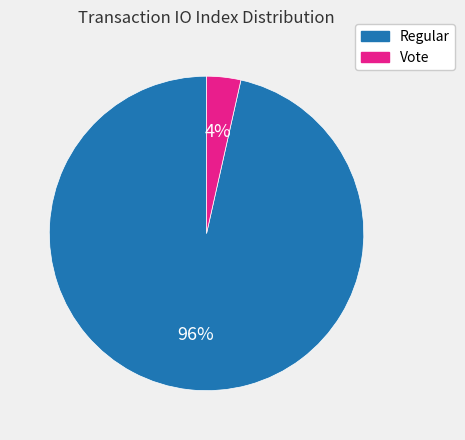

Between Vote and Regular, which is larger?

Regular